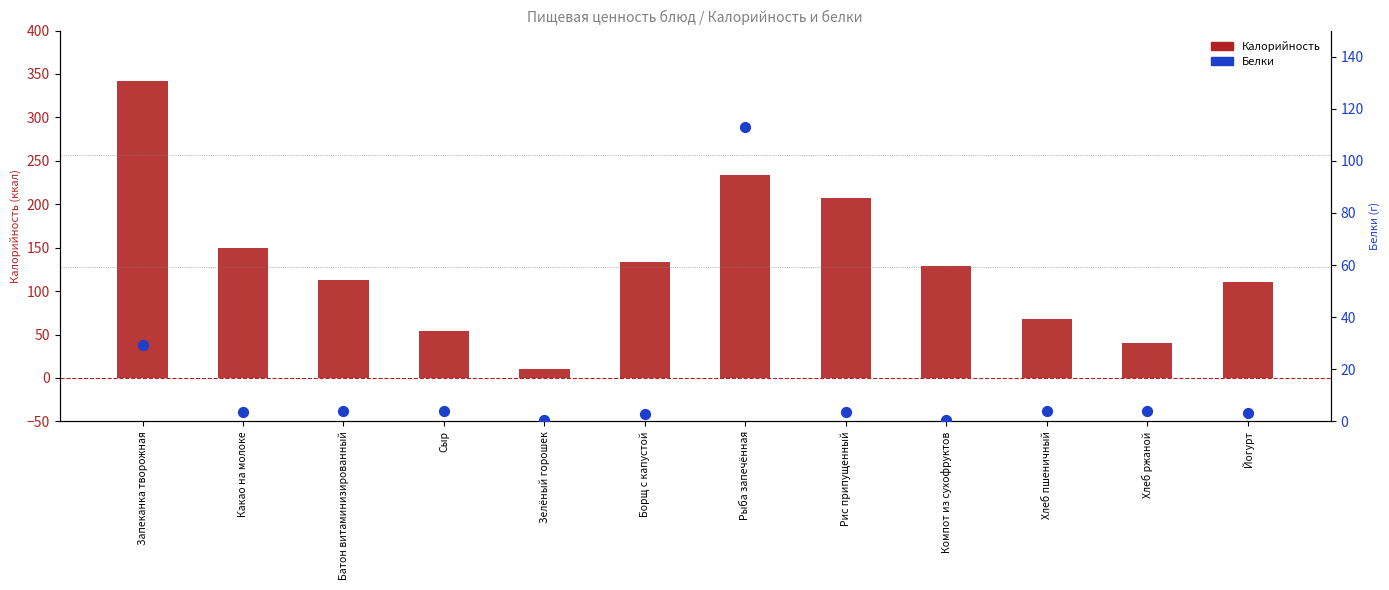

Which series has the widest spread of Y values?

Калорийность